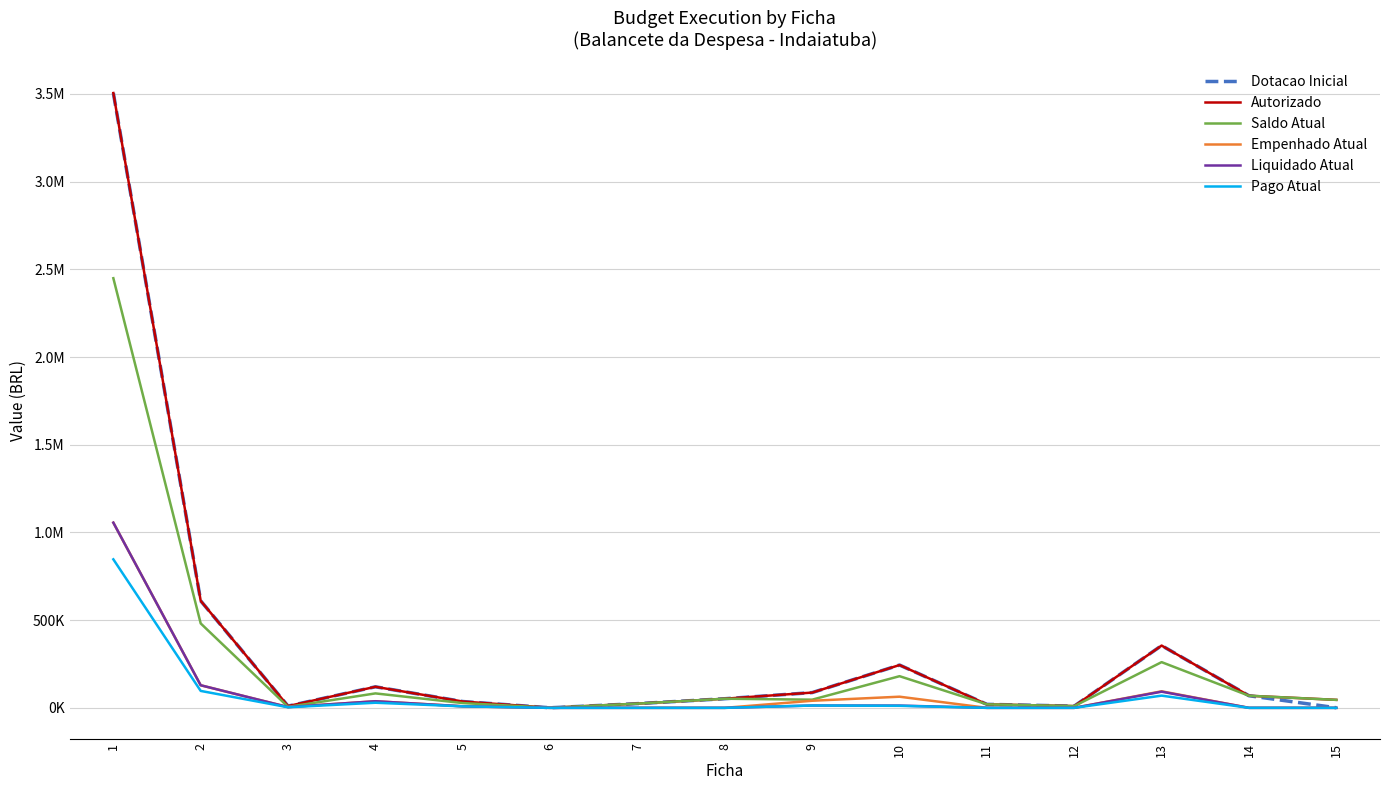

What are all the series names shown in the legend?

Dotacao Inicial, Autorizado, Saldo Atual, Empenhado Atual, Liquidado Atual, Pago Atual